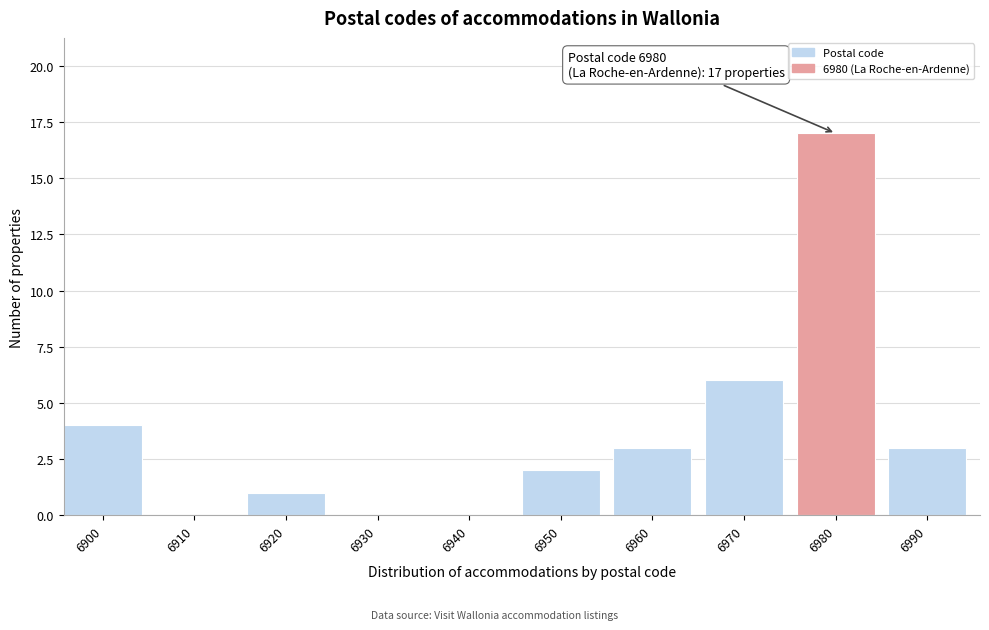

Reading left to right, list all the values displayed in this chart.

6900=4	6910=0	6920=1	6930=0	6940=0	6950=2	6960=3	6970=6	6980=17	6990=3